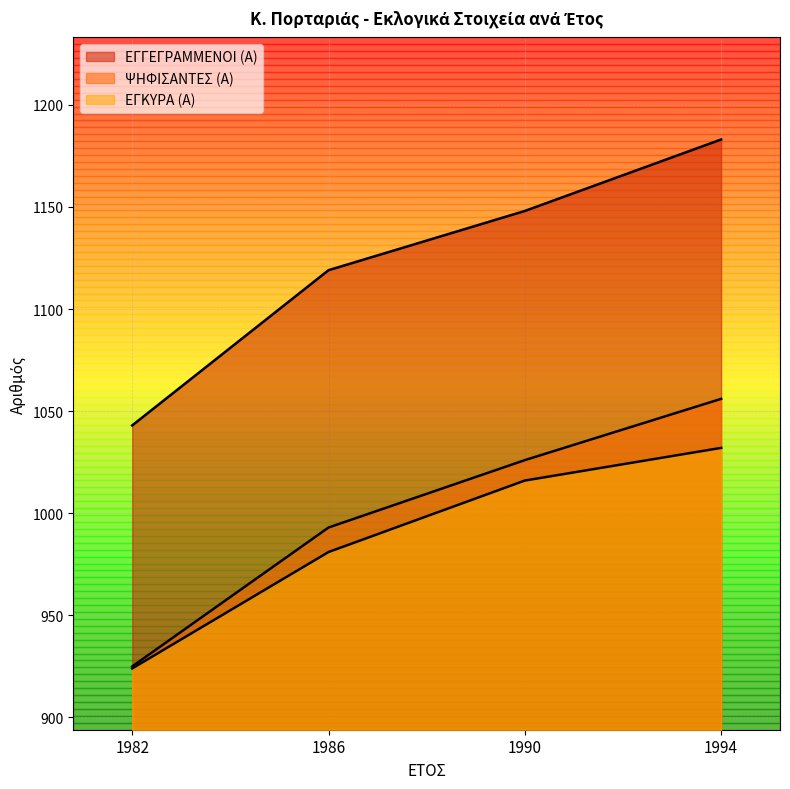

Is it true that ΕΓΚΥΡΑ (Α) equals 602 at 1994?

False